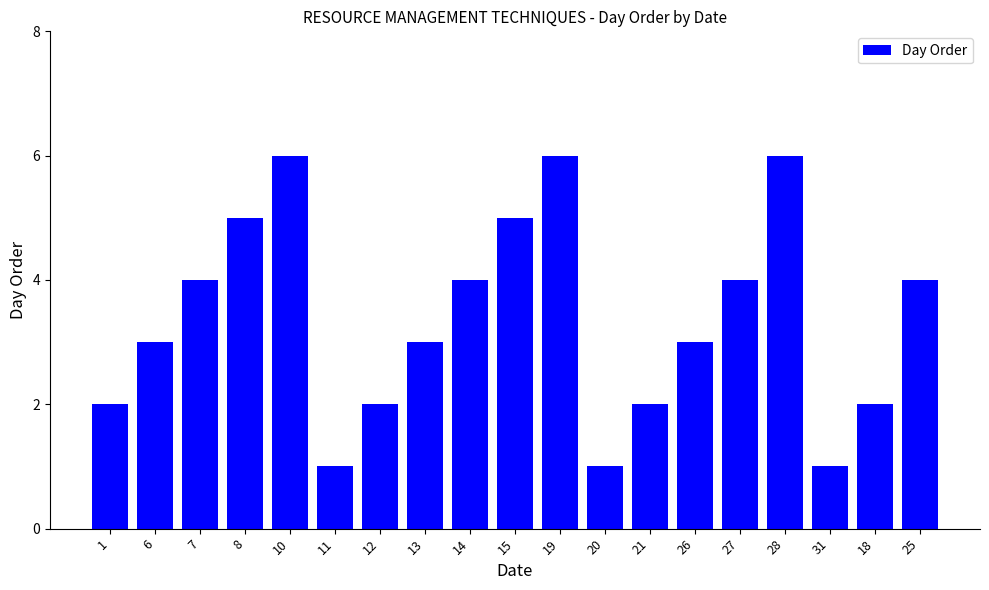

Read the value at 12.

2